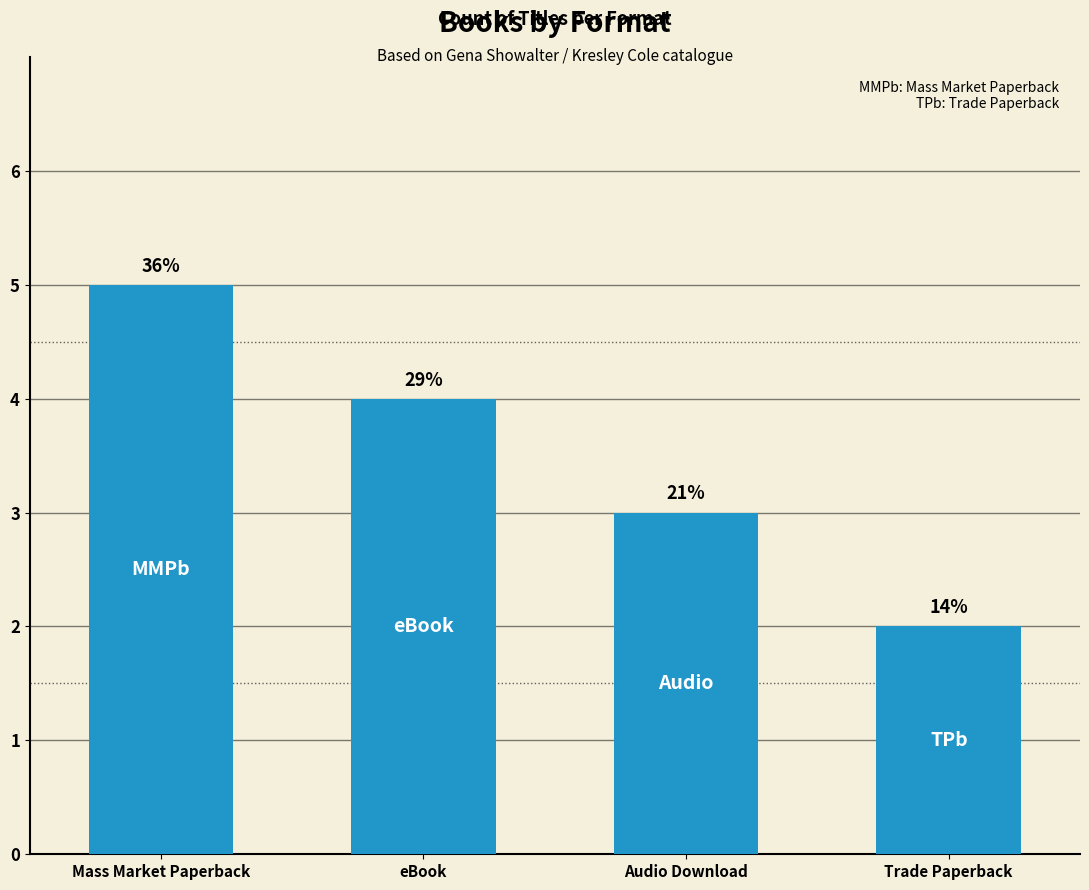

Are the bars grouped side by side (vs. stacked)?

No